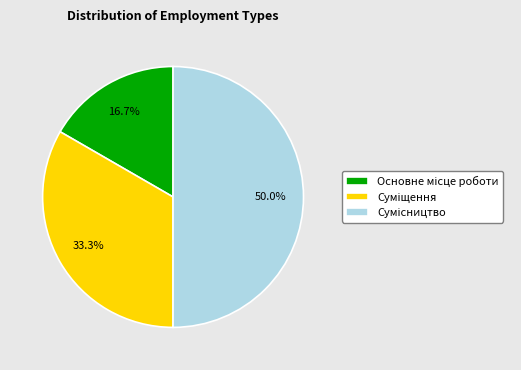

Does Суміщення represent more than half of the total?

No